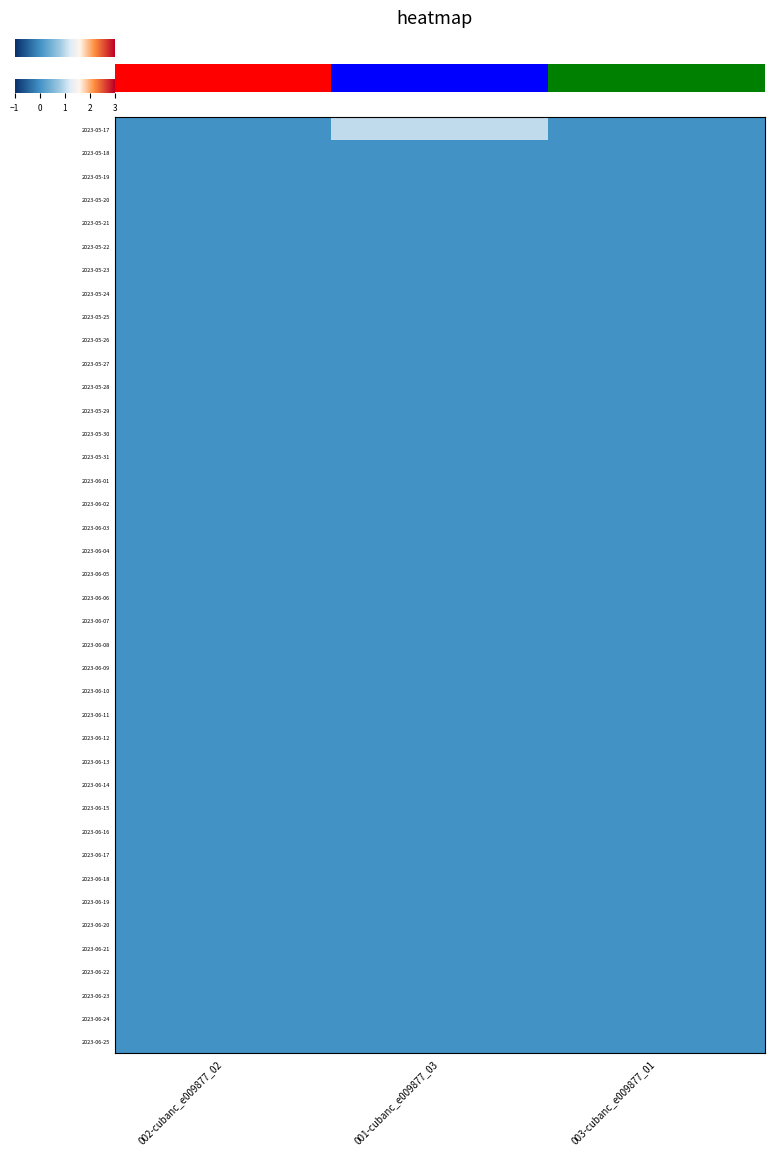

How many categories are shown in the chart?

3